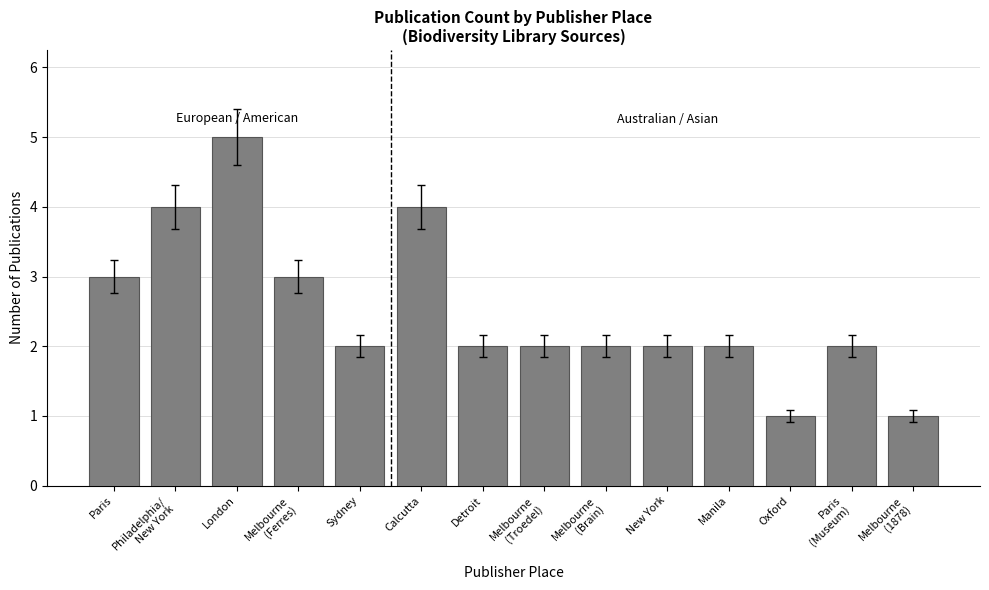

What is the label of the 1st bar from the left?

Paris